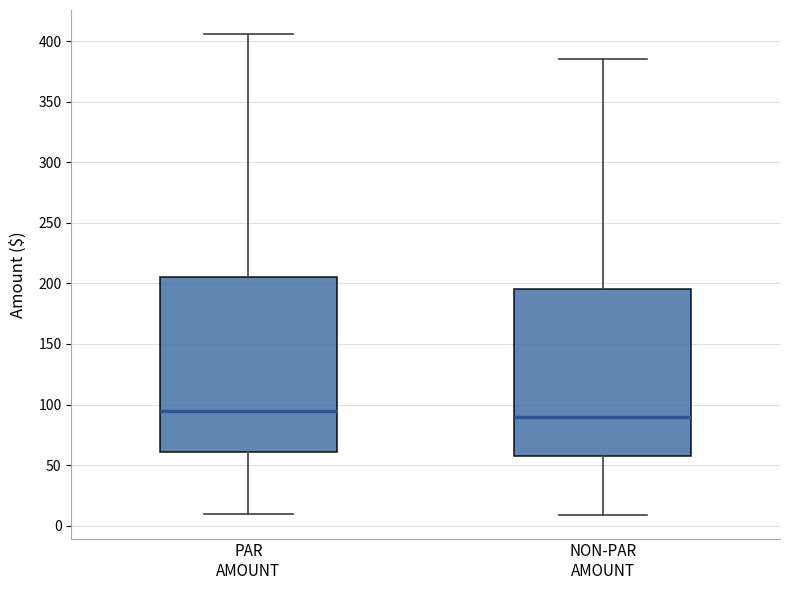

Reading left to right, transcribe this box plot: for each box, give where its median line is, the range the box spans, and where its two whiskers end, as read against the y-axis. The values are not printed on the chart, so give them approximately, as read against the axis.

PAR AMOUNT: median 95, box 60 to 205, whiskers 10 to 405
NON-PAR AMOUNT: median 90, box 60 to 195, whiskers 10 to 385